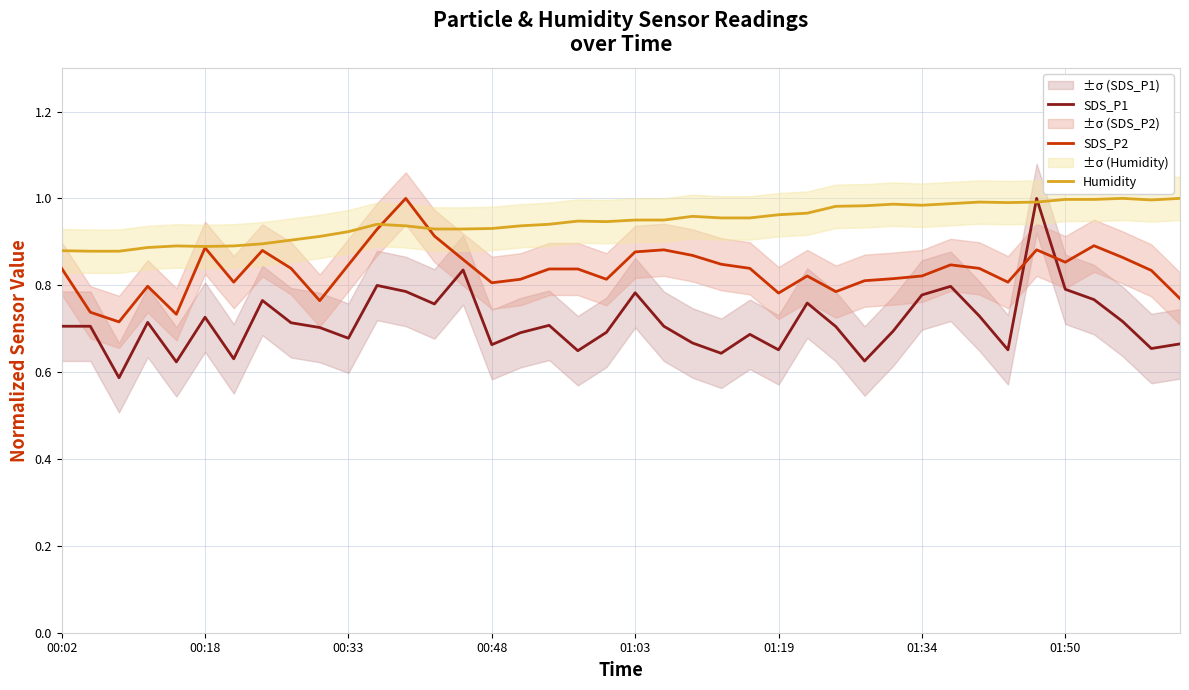

Rank the series at 31 from lowest to highest value.

SDS_P1, SDS_P2, Humidity